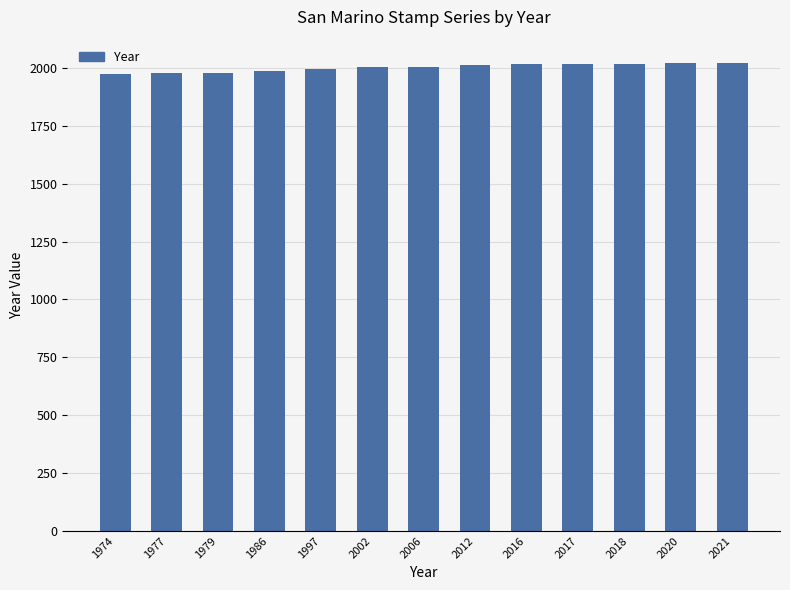

True or false: the data shows 2020 at 2020.

True